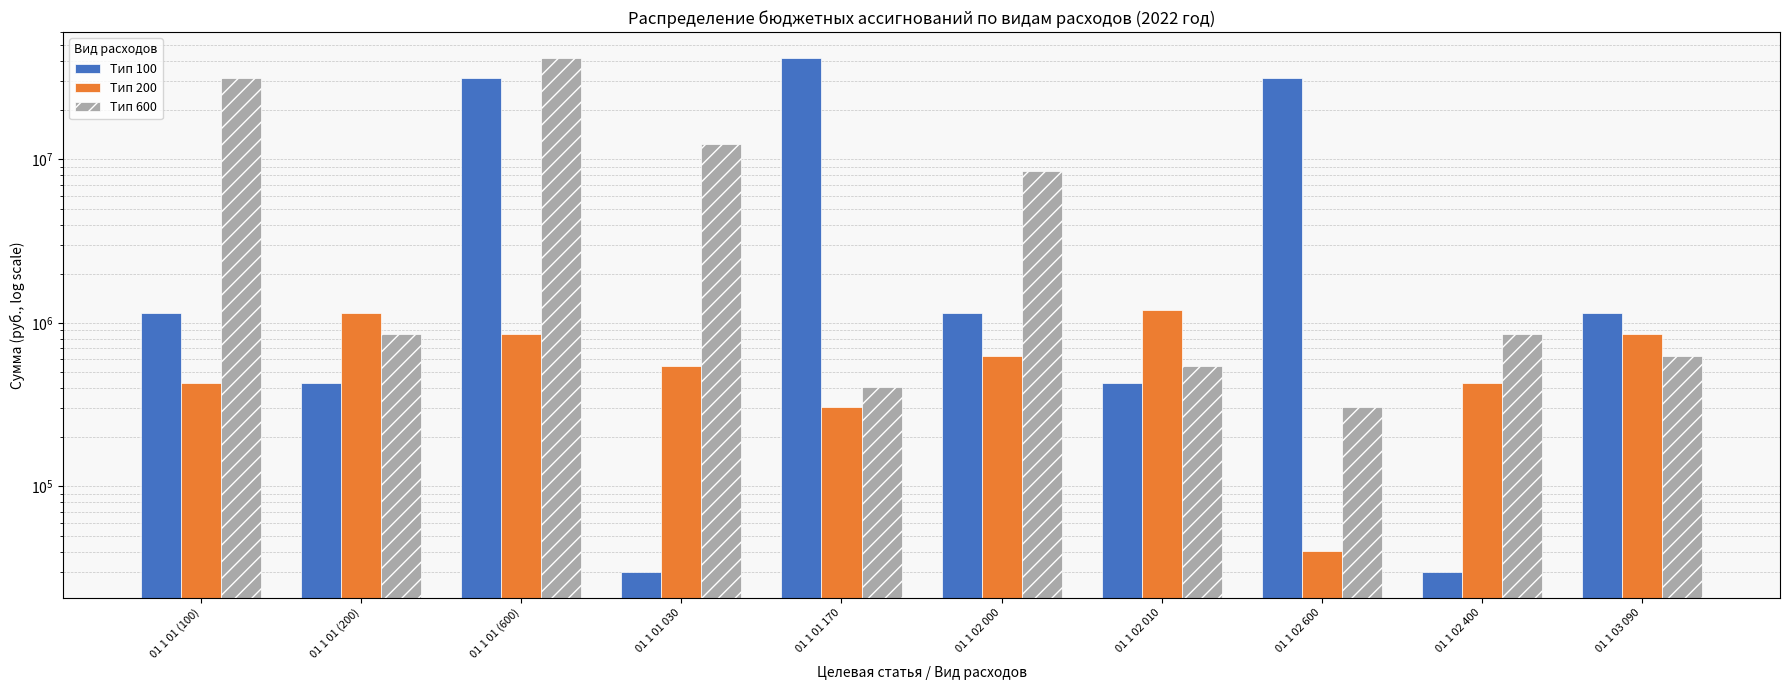

What is the total value across all series at 01 1 01 170?

42595041.4